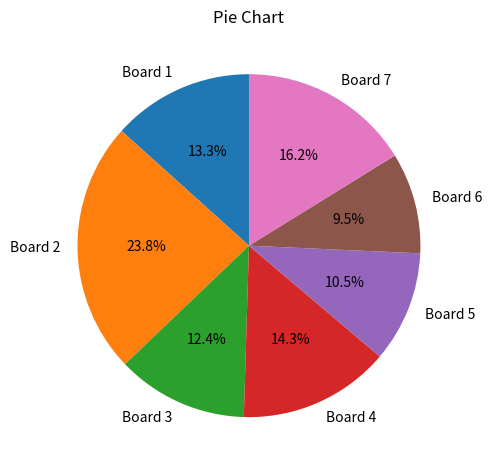

True or false: Board 5 accounts for 19% of the total.

False